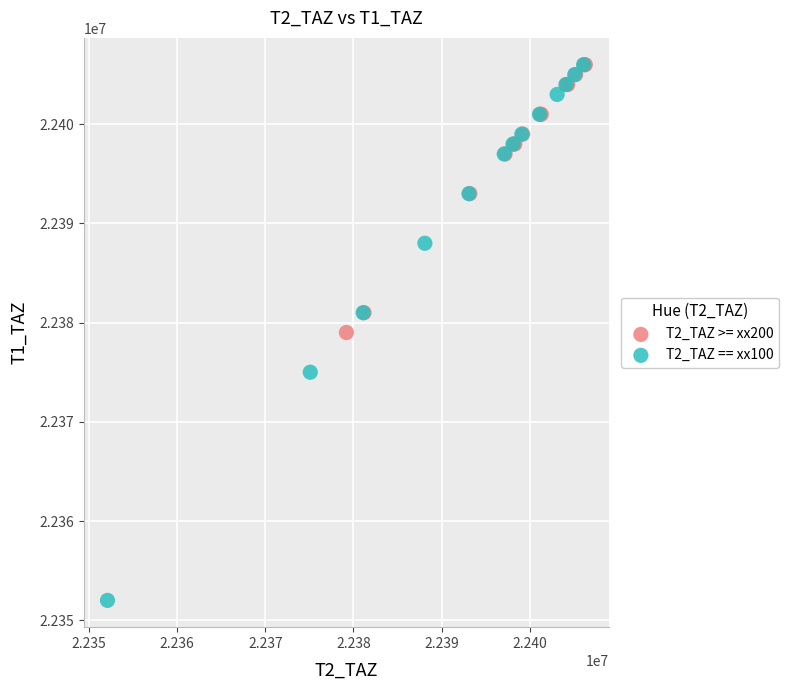

Which series has the widest spread of Y values?

T2_TAZ == xx100